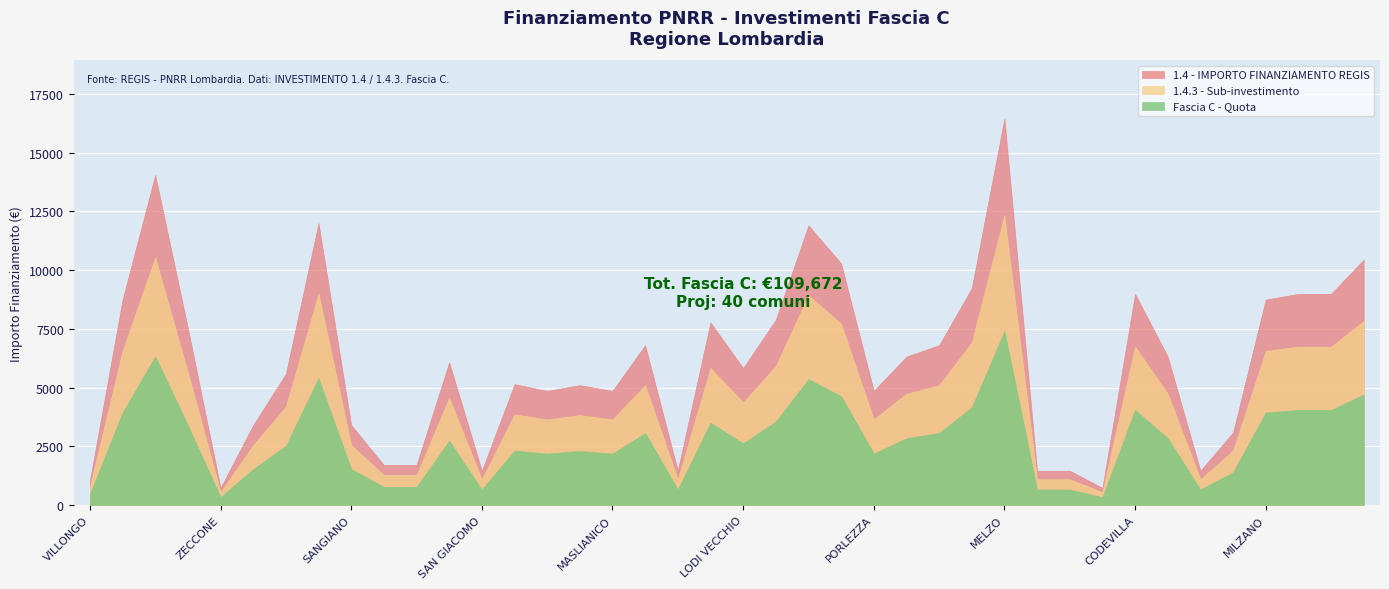

Rank the series by their maximum value, from highest to lowest.

1.4 - IMPORTO FINANZIAMENTO REGIS, 1.4.3 - Sub-investimento, Fascia C - Quota